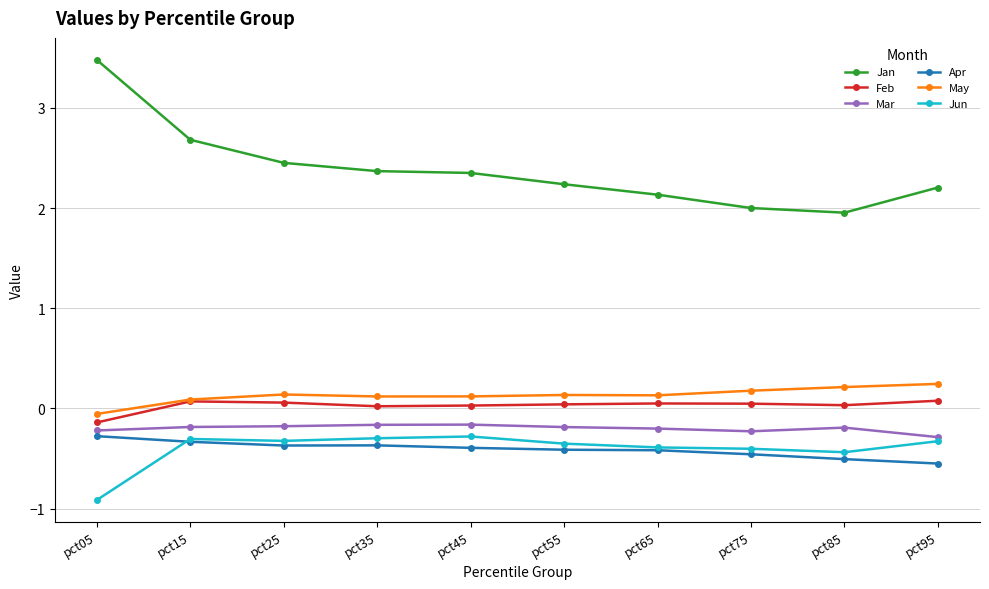

How many lines are shown in the chart?

6